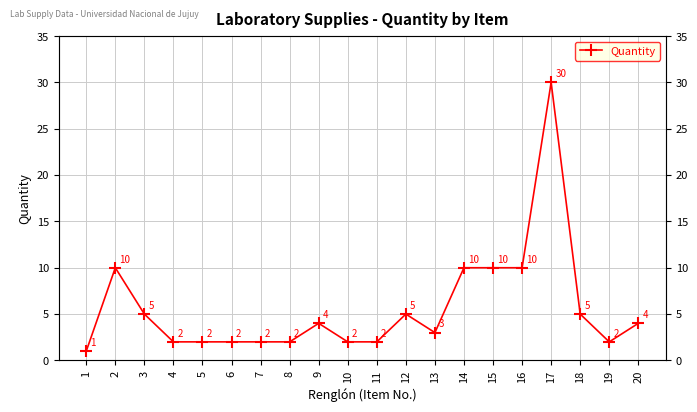

Reading right to left, list all the values displayed in this chart.

20=4	19=2	18=5	17=30	16=10	15=10	14=10	13=3	12=5	11=2	10=2	9=4	8=2	7=2	6=2	5=2	4=2	3=5	2=10	1=1